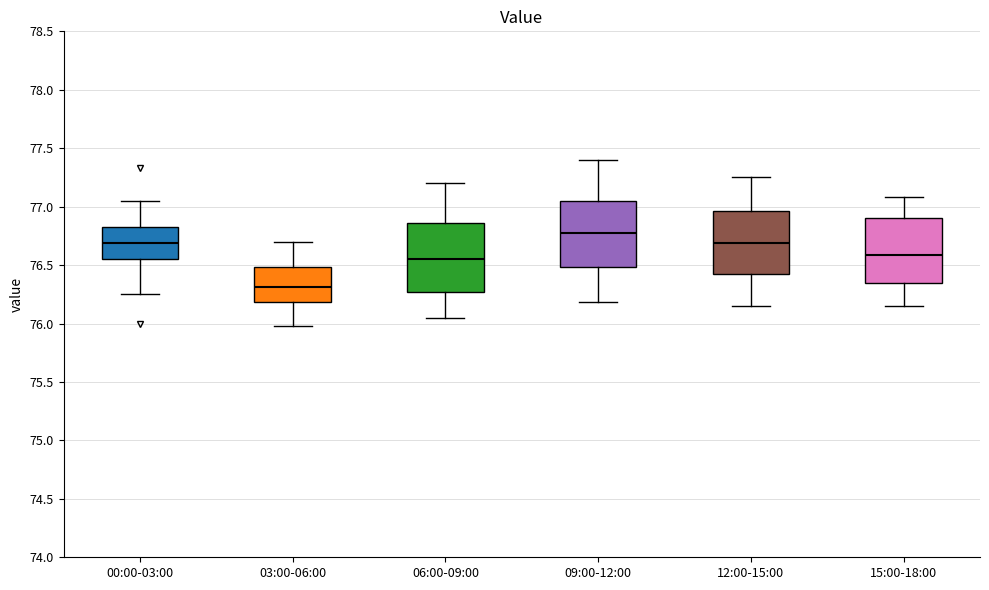

Reading left to right, transcribe this box plot: for each box, give where its median line is, the range the box spans, and where its two whiskers end, as read against the y-axis. The values are not printed on the chart, so give them approximately, as read against the axis.

00:00-03:00: median 76.70, box 76.55 to 76.80, whiskers 76.25 to 77.05
03:00-06:00: median 76.30, box 76.20 to 76.50, whiskers 76.00 to 76.70
06:00-09:00: median 76.55, box 76.25 to 76.85, whiskers 76.05 to 77.20
09:00-12:00: median 76.80, box 76.50 to 77.05, whiskers 76.20 to 77.40
12:00-15:00: median 76.70, box 76.40 to 76.95, whiskers 76.15 to 77.25
15:00-18:00: median 76.60, box 76.35 to 76.90, whiskers 76.15 to 77.10